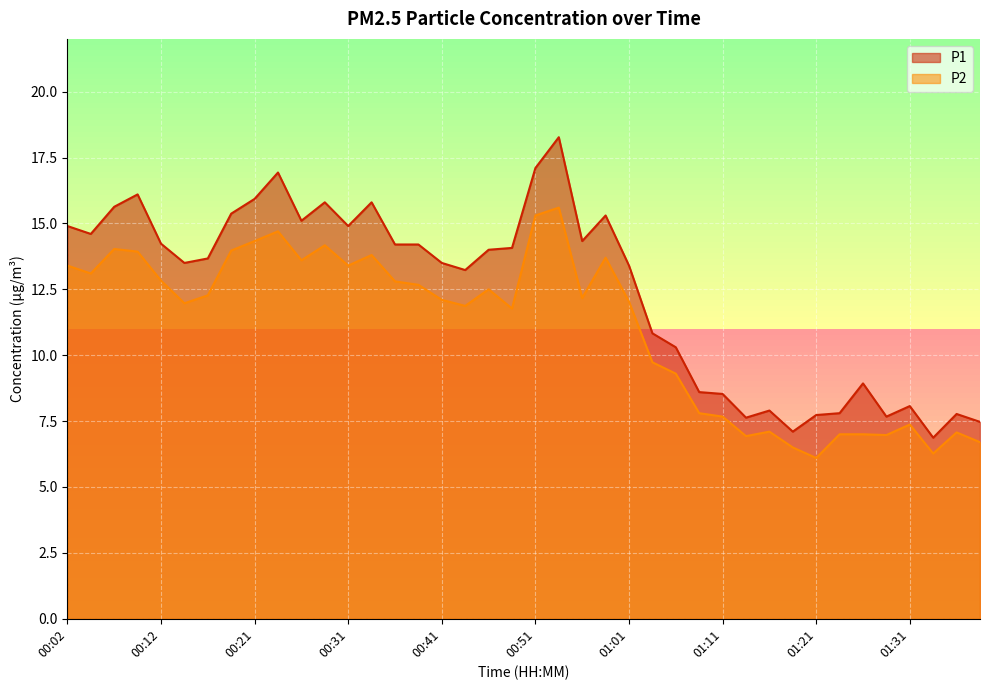

What is the minimum value shown in the chart?

6.1